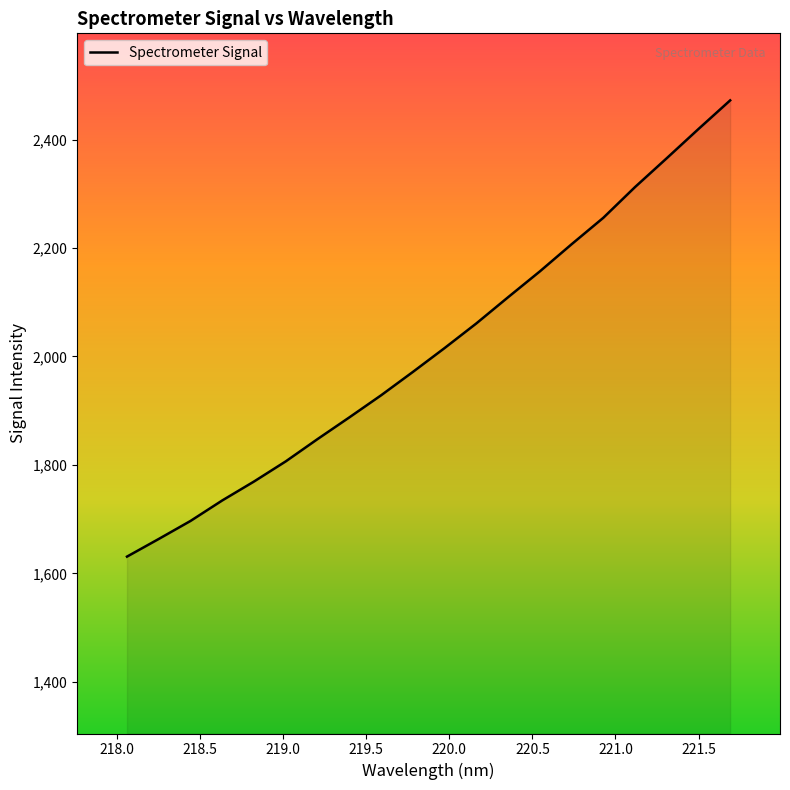

What is the smallest value displayed?

1631.0